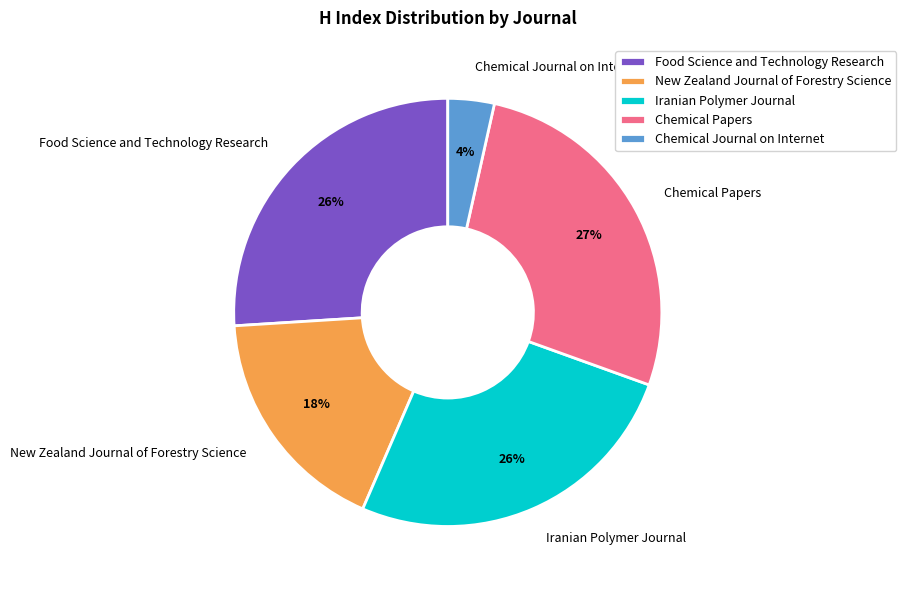

To the nearest percent, what is the average slice percentage?

20%